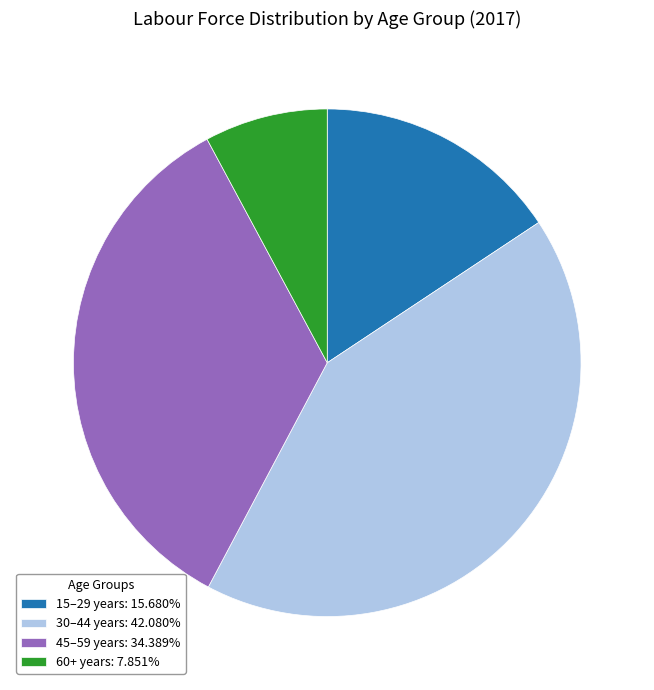

How many segments does this pie chart have?

4